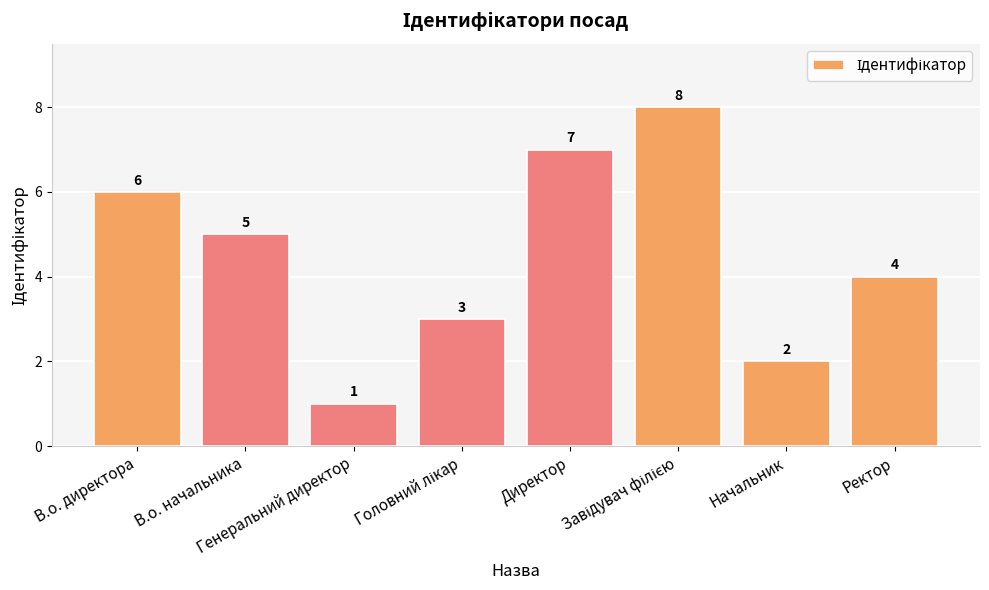

What is the minimum value shown in the chart?

1